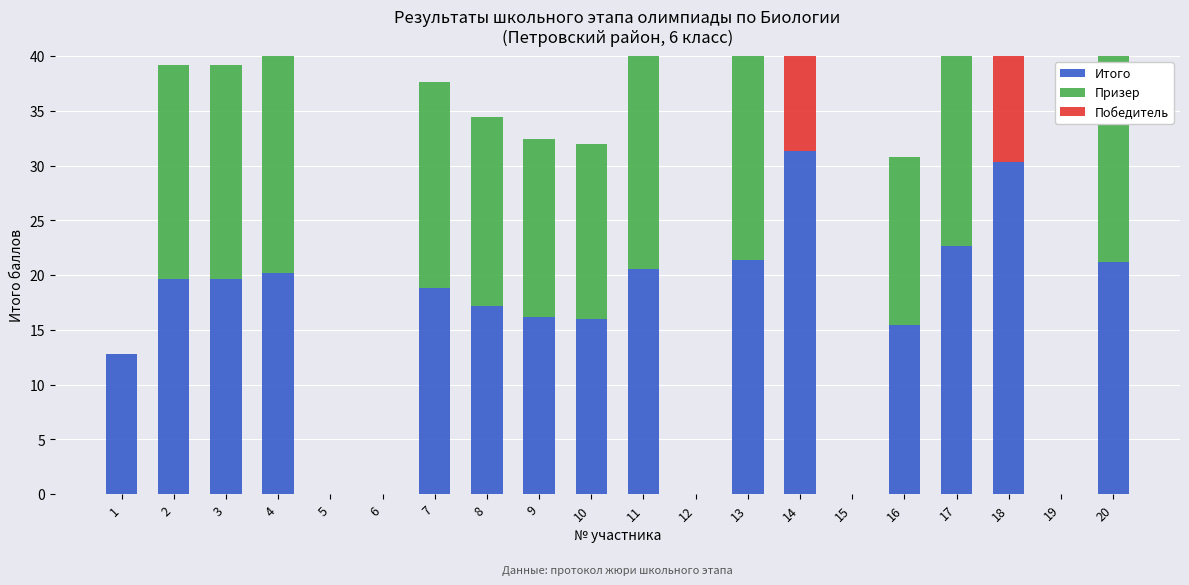

At which label is Победитель closest to 15?

1